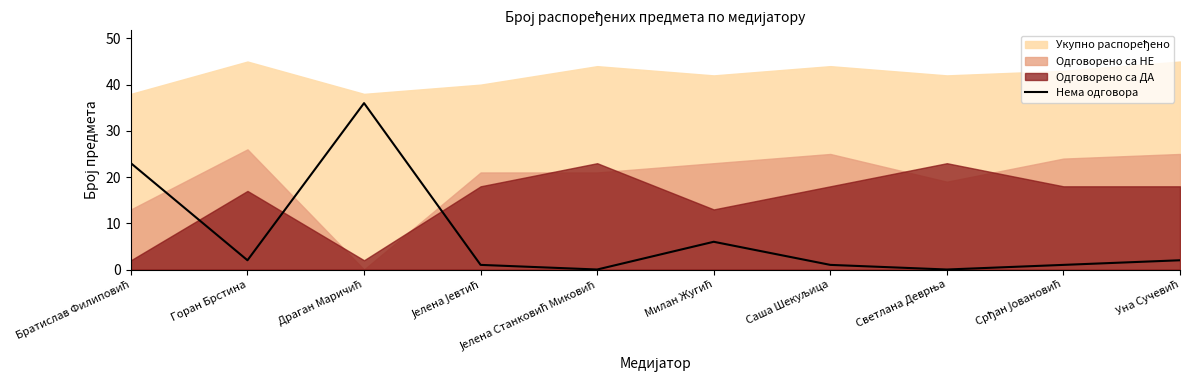

True or false: Нема одговора has a value of 2 at Горан Брстина.

True